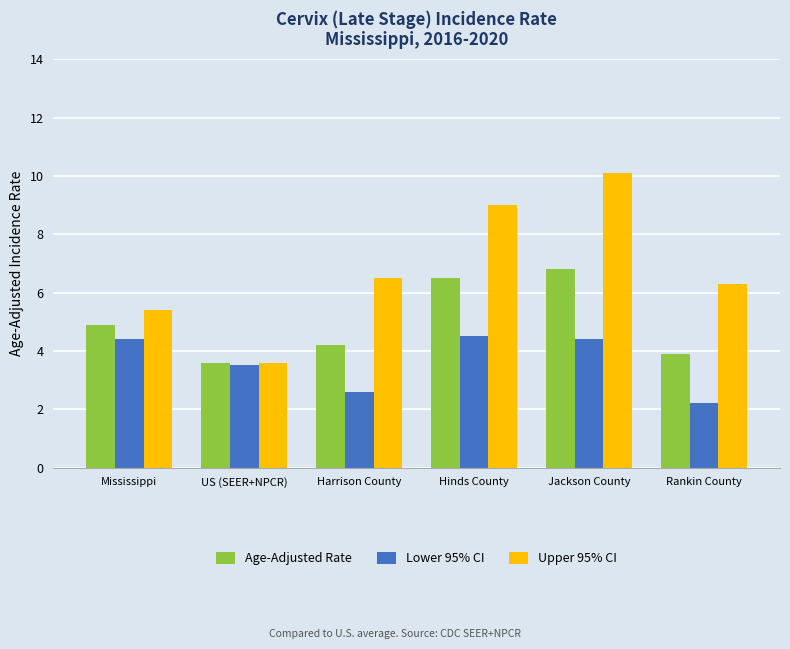

Which series has the largest total across all categories?

Upper 95% CI